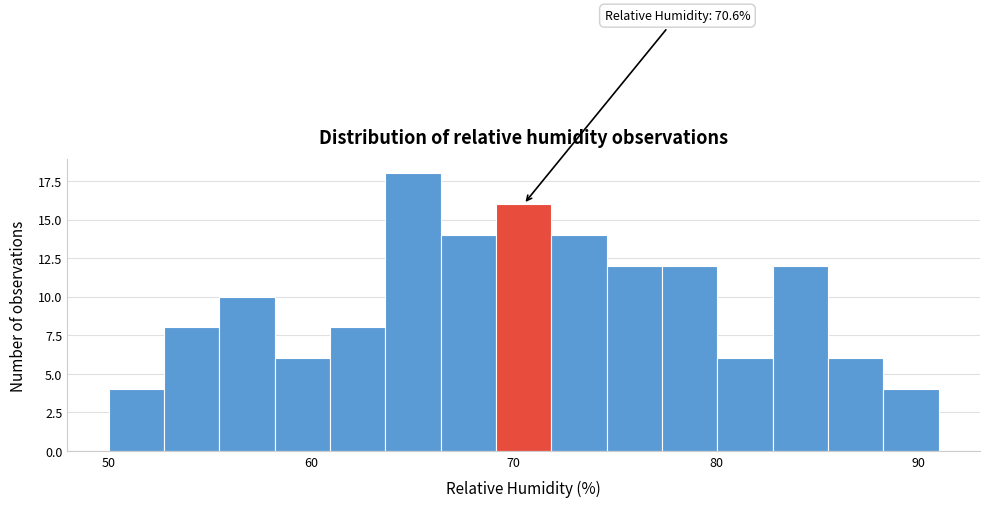

Around what value on the x-axis is the tallest bar? Give the approximate position of its centre, as read against the axis.

65